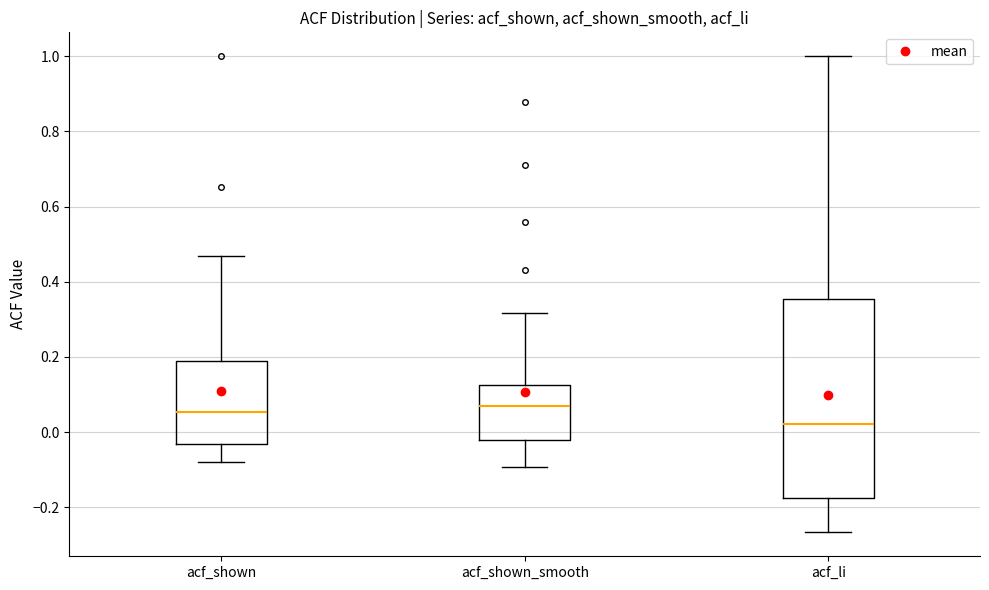

Reading left to right, read every box against the y-axis: the position of its median line, the range the box covers, and the ends of its whiskers. The values are not printed on the chart, so give them approximately, as read against the axis.

acf_shown: median 0.06, box -0.04 to 0.18, whiskers -0.08 to 0.46
acf_shown_smooth: median 0.06, box -0.02 to 0.12, whiskers -0.10 to 0.32
acf_li: median 0.02, box -0.18 to 0.36, whiskers -0.26 to 1.00